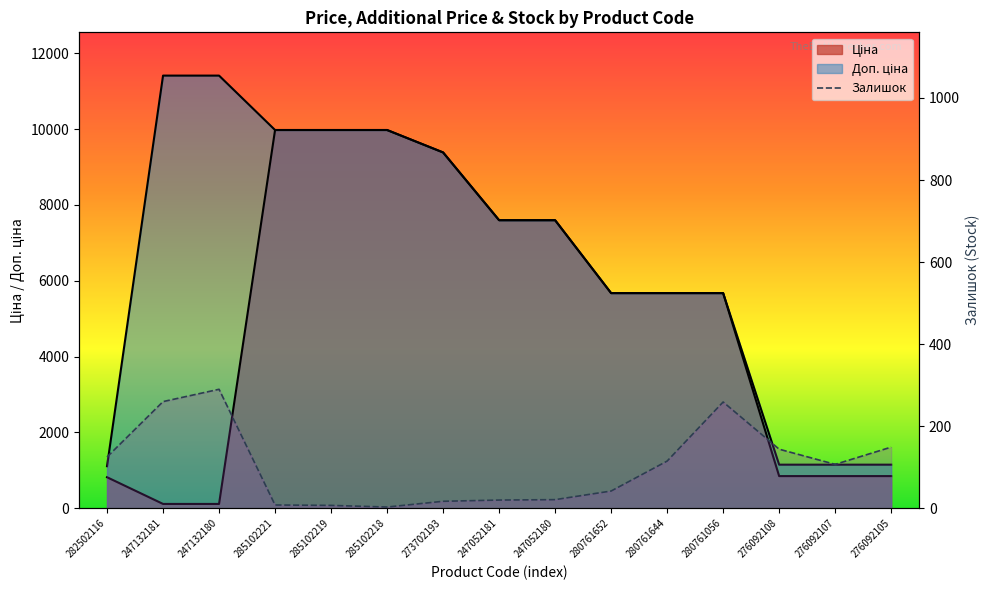

List the labels in order of value, smallest first.

285102218, 285102219, 285102221, 273702193, 247052181, 247052180, 280761652, 276092107, 280761644, 282502116, 276092108, 276092105, 280761056, 247132181, 247132180